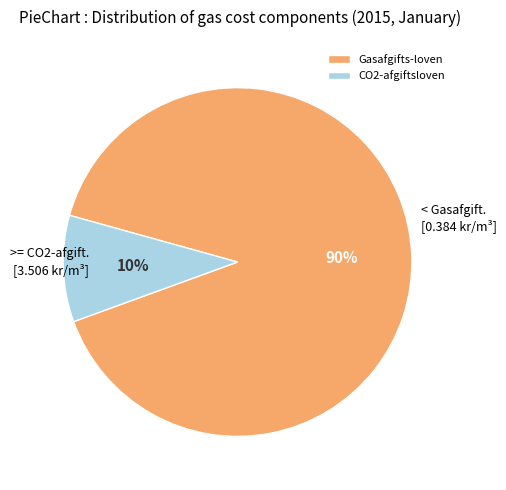

Count the number of slices in the pie.

2